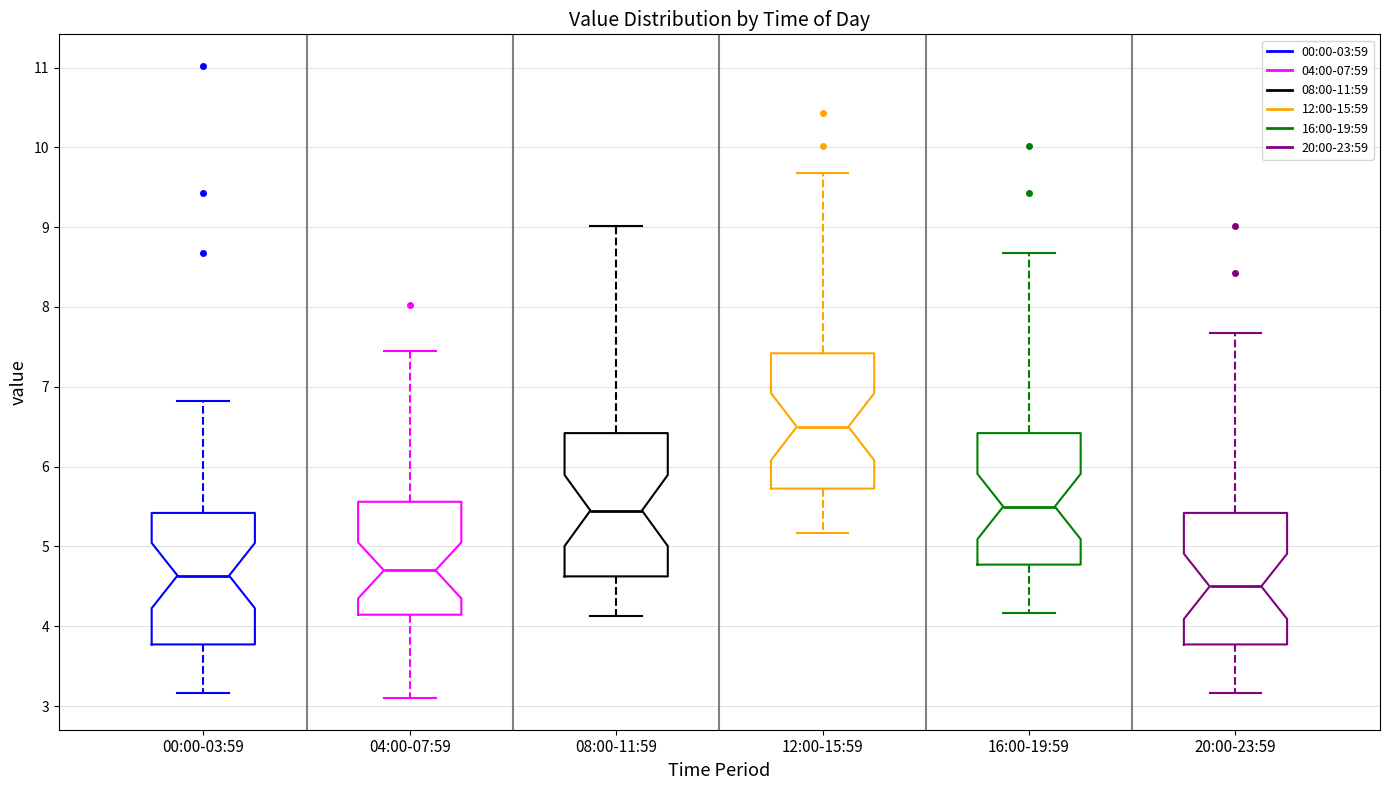

Which box has the highest median line?

12:00-15:59